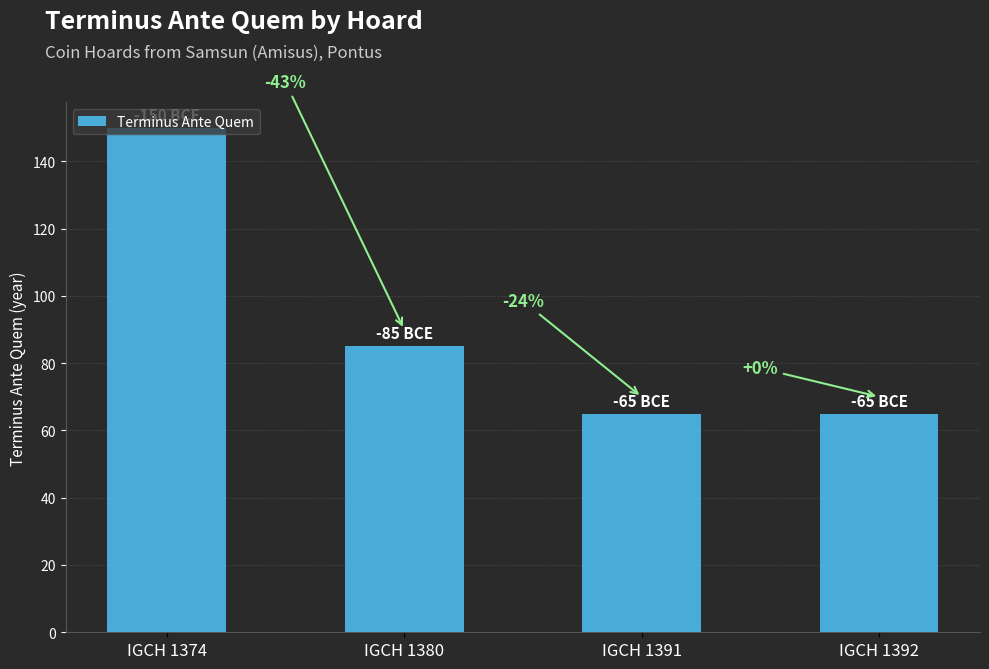

What is the sum of the values at IGCH 1380 and IGCH 1374?

235